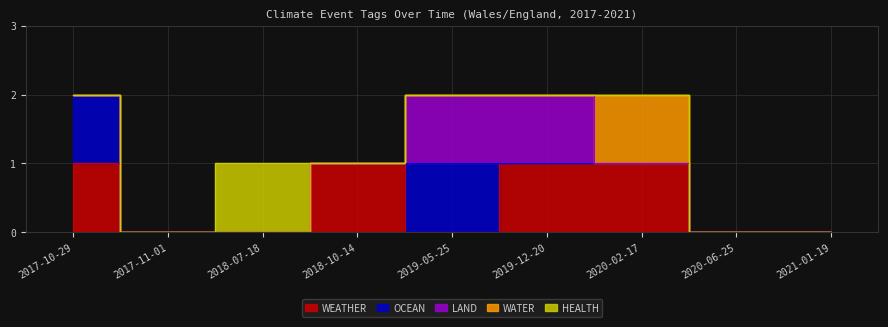

List the series in order of their peak value, lowest first.

WEATHER, OCEAN, LAND, WATER, HEALTH